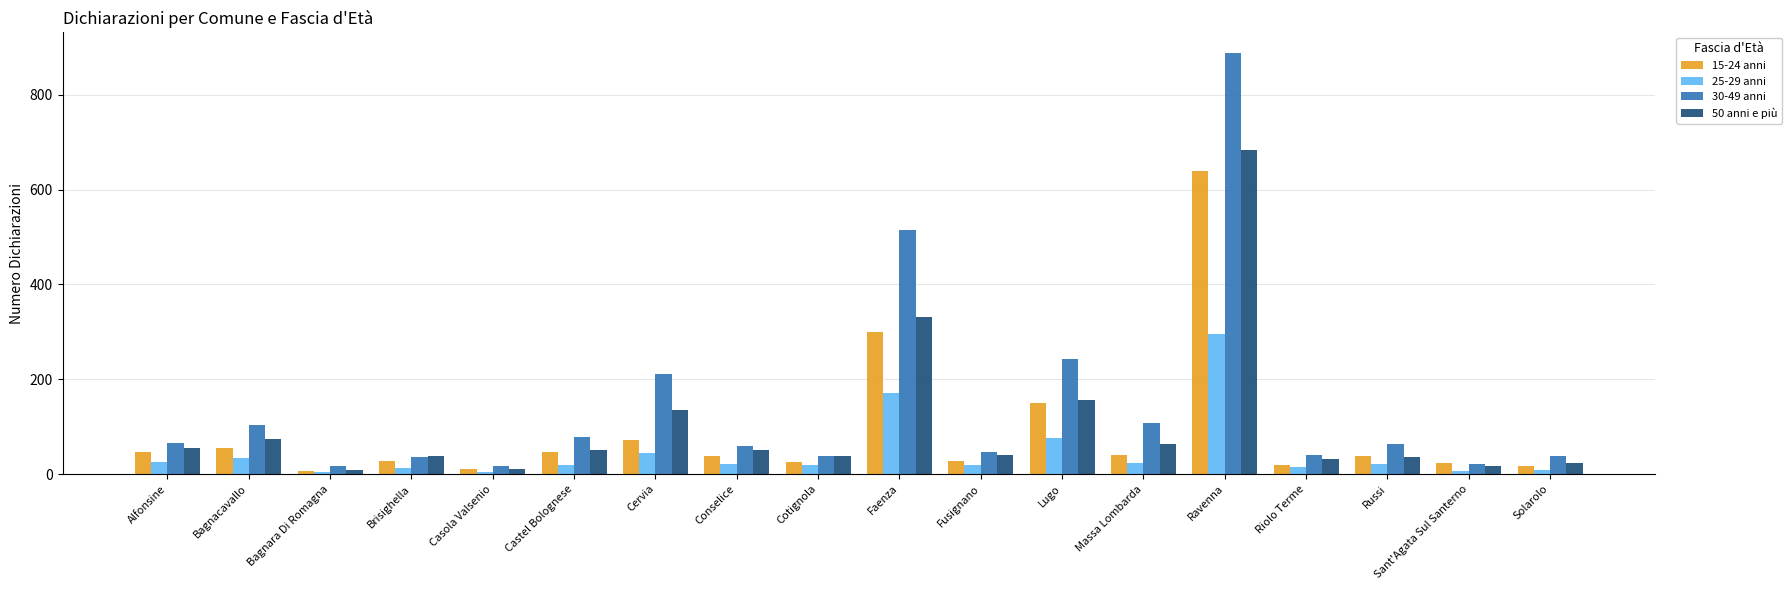

Which series has the largest total across all categories?

30-49 anni